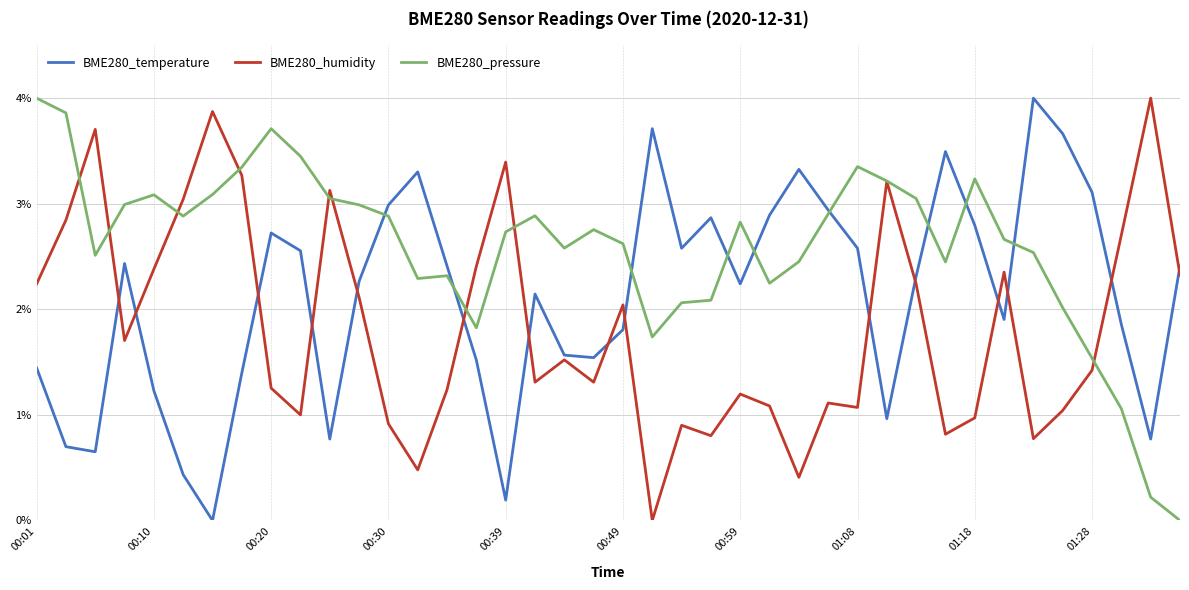

True or false: BME280_humidity and BME280_temperature intersect in this chart.

True